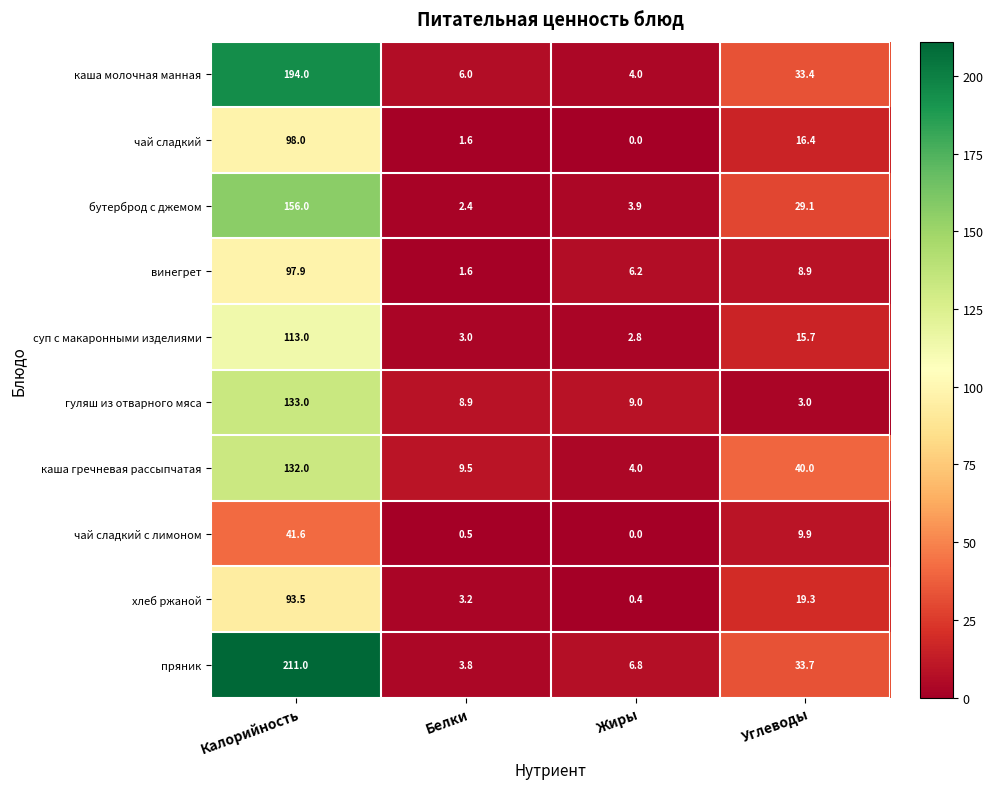

What is the approximate value of чай сладкий с лимоном at Калорийность?

41.6